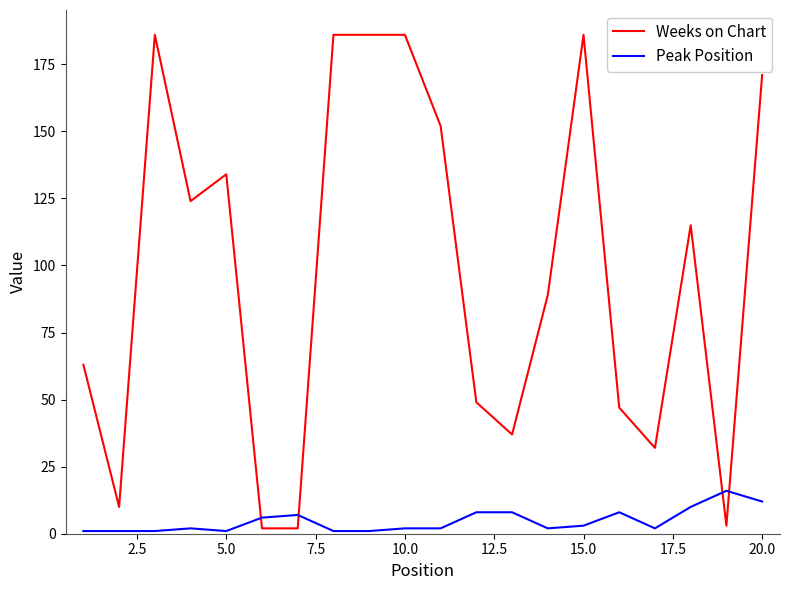

At how many categories does at least one series exceed 179?

5